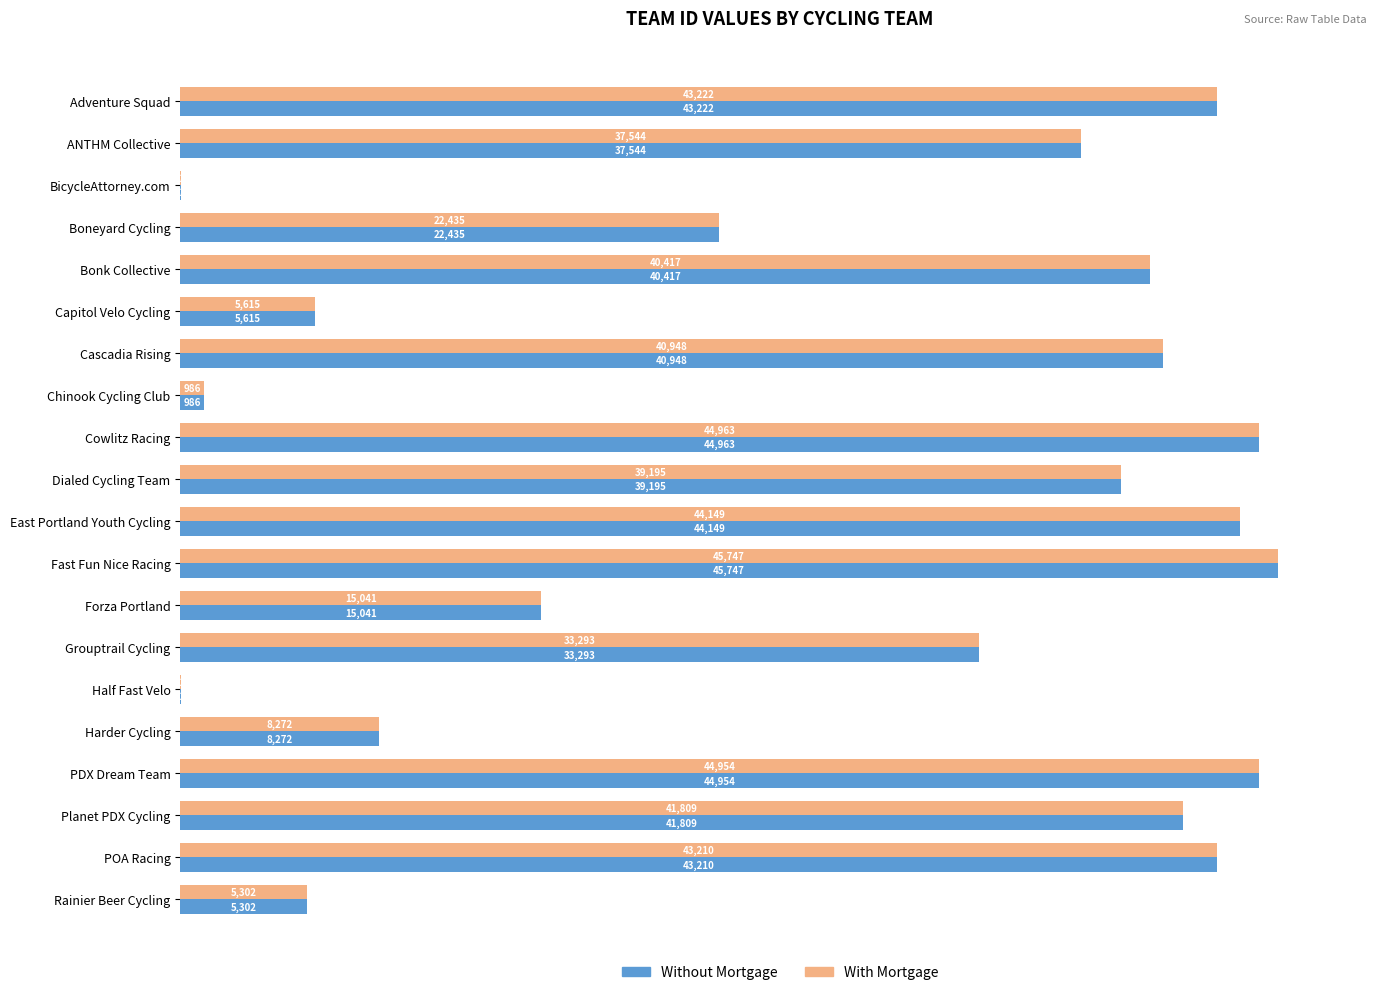

Is it true that With Mortgage equals 22435 at Boneyard Cycling?

True